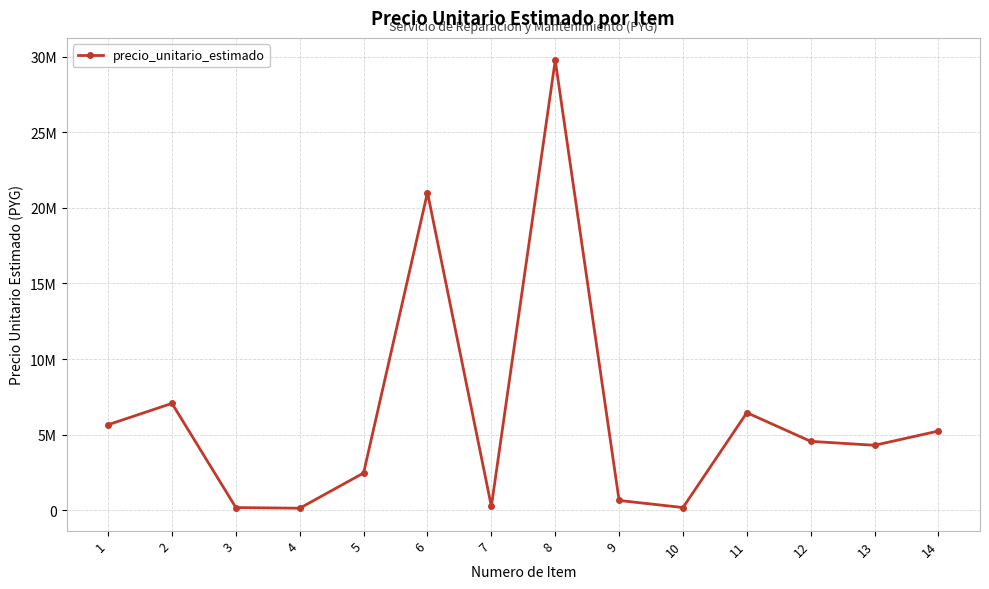

Is this an area chart (filled region under the line)?

No